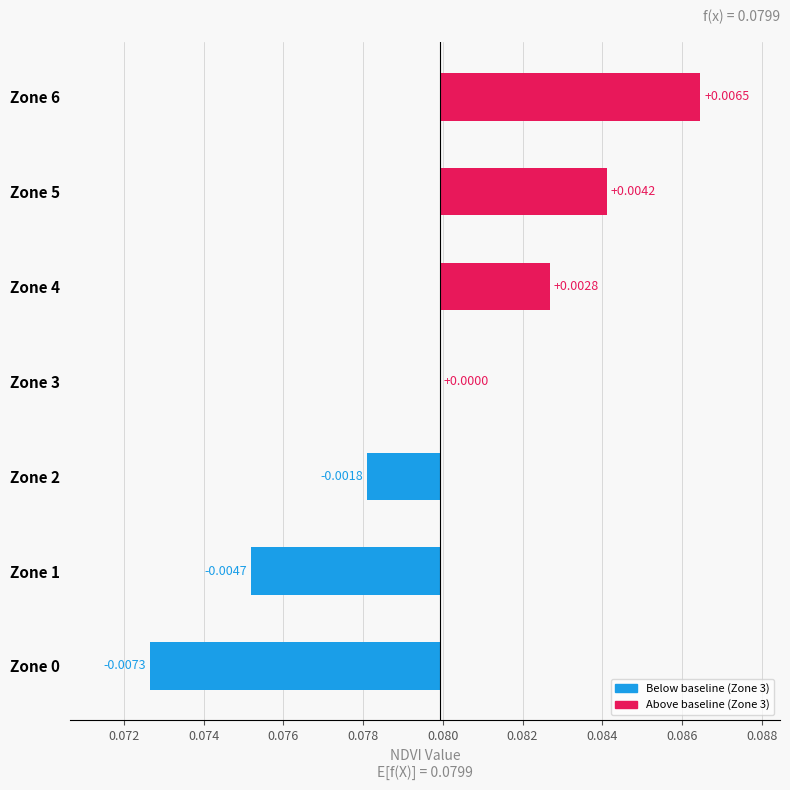

Which has a higher value, Zone 4 or Zone 1?

Zone 4